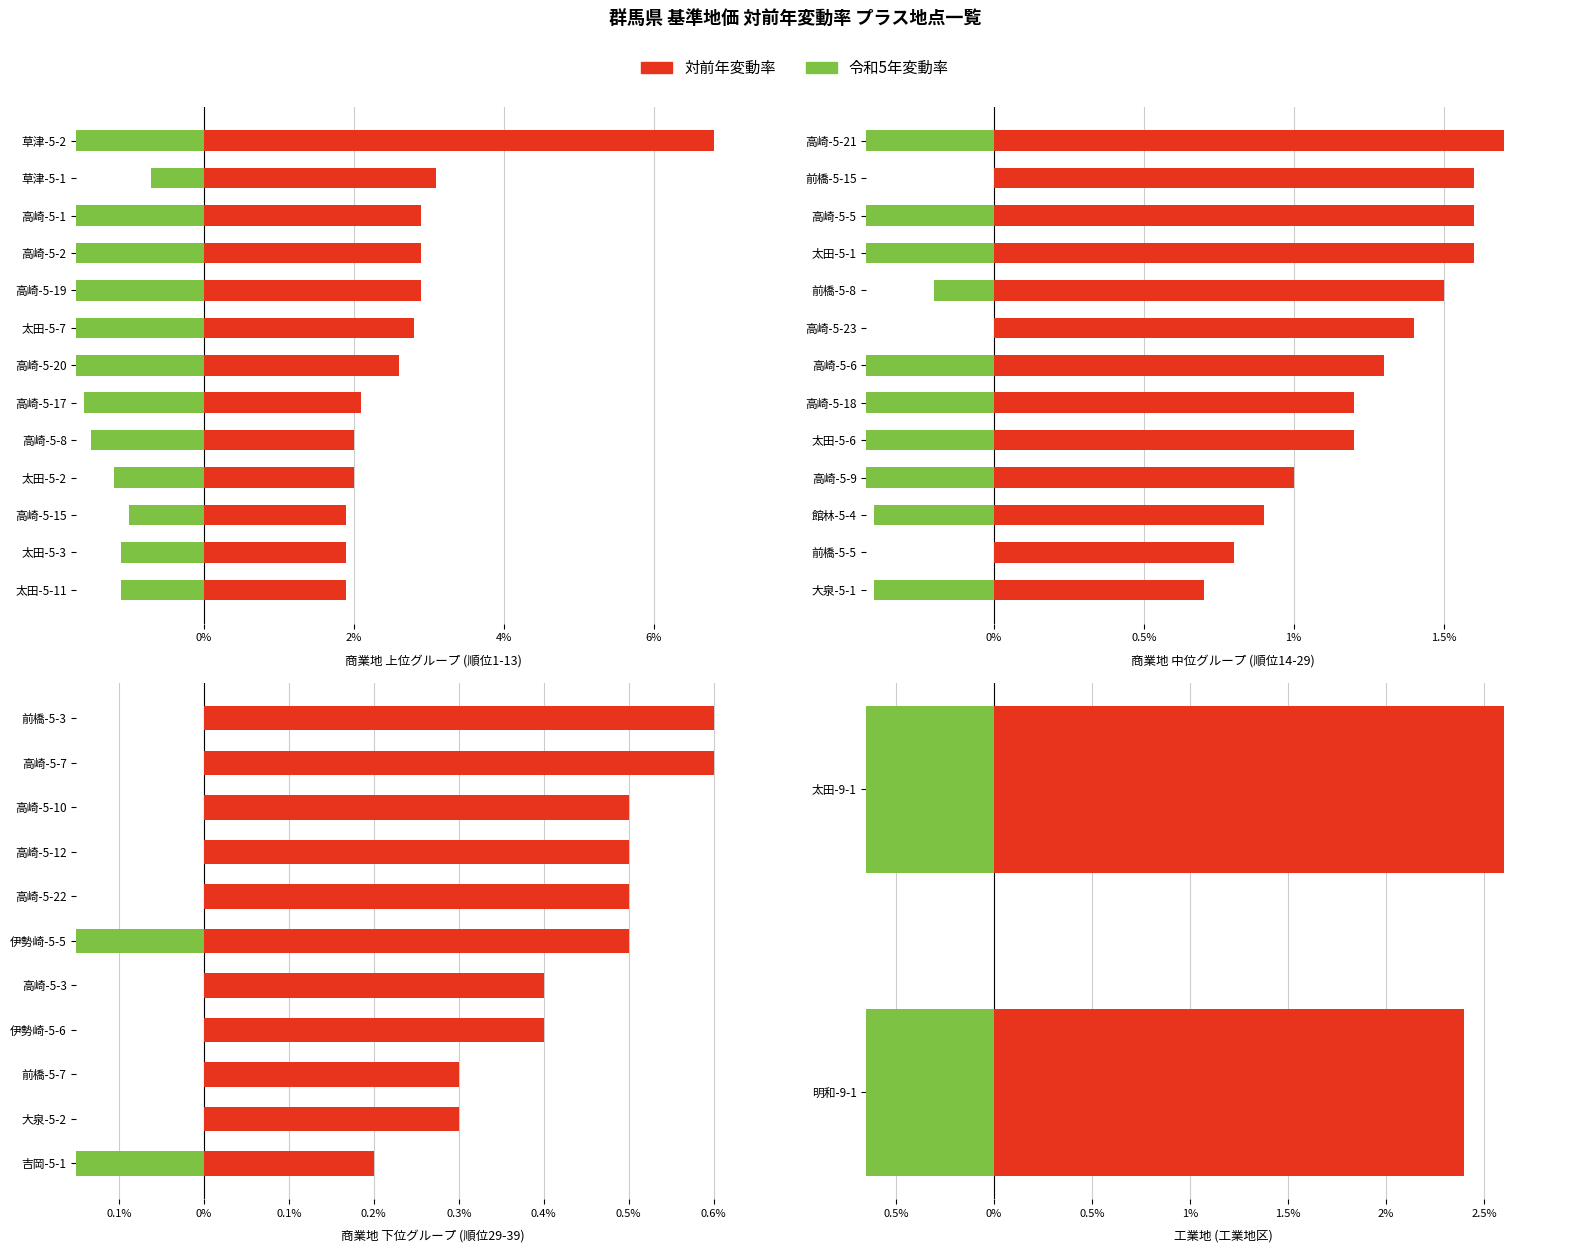

How many data points does each series have?

2